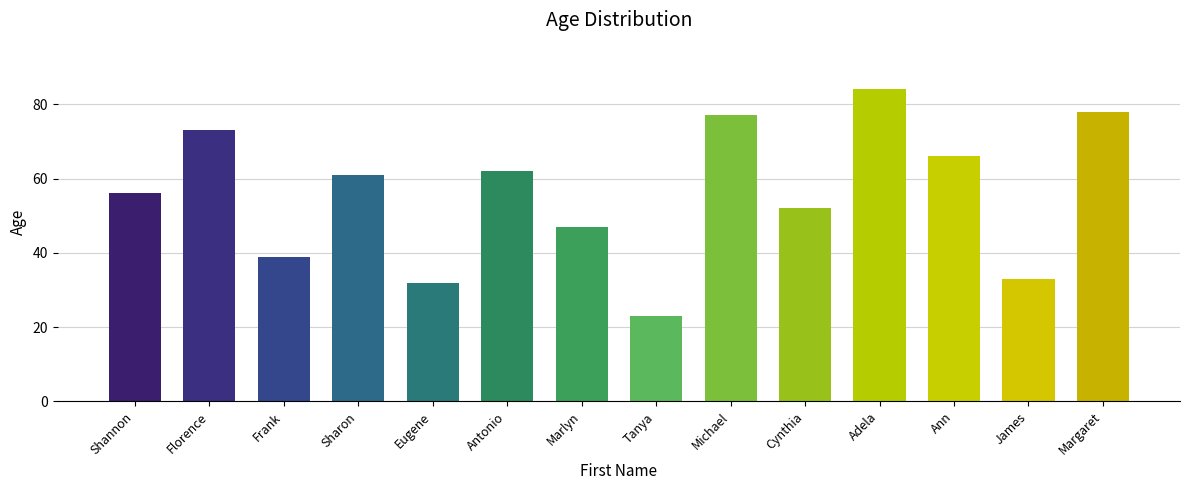

Is it true that the value at Margaret is 37?

False